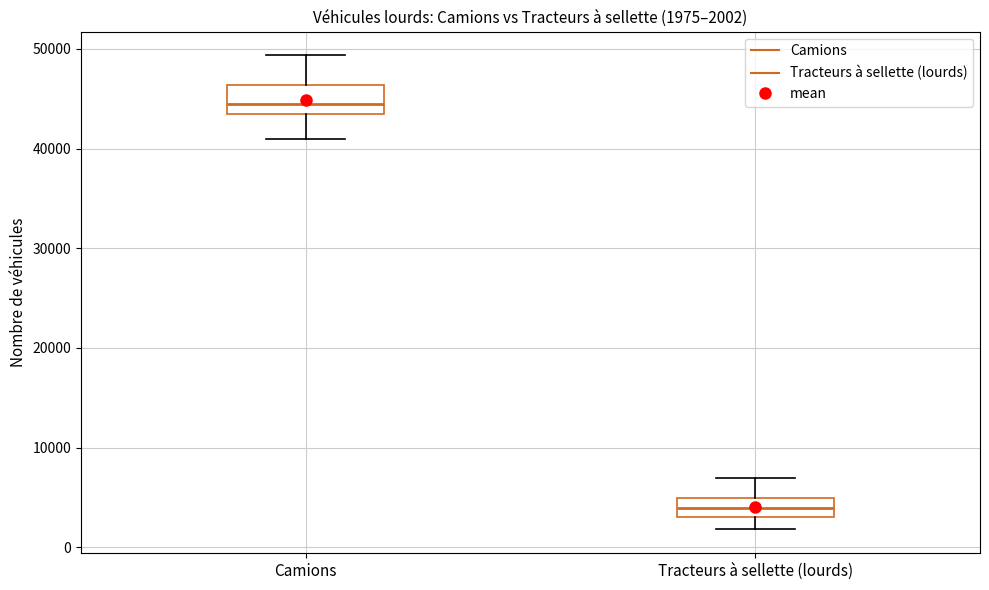

Which box has the highest median line?

Camions